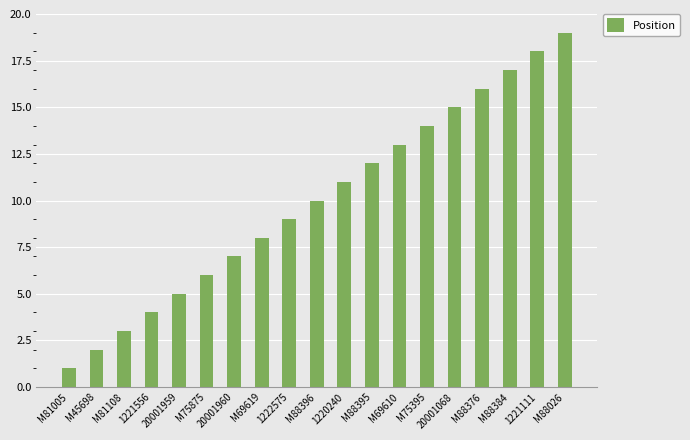

What is the change in value from M88376 to M88384?

+1